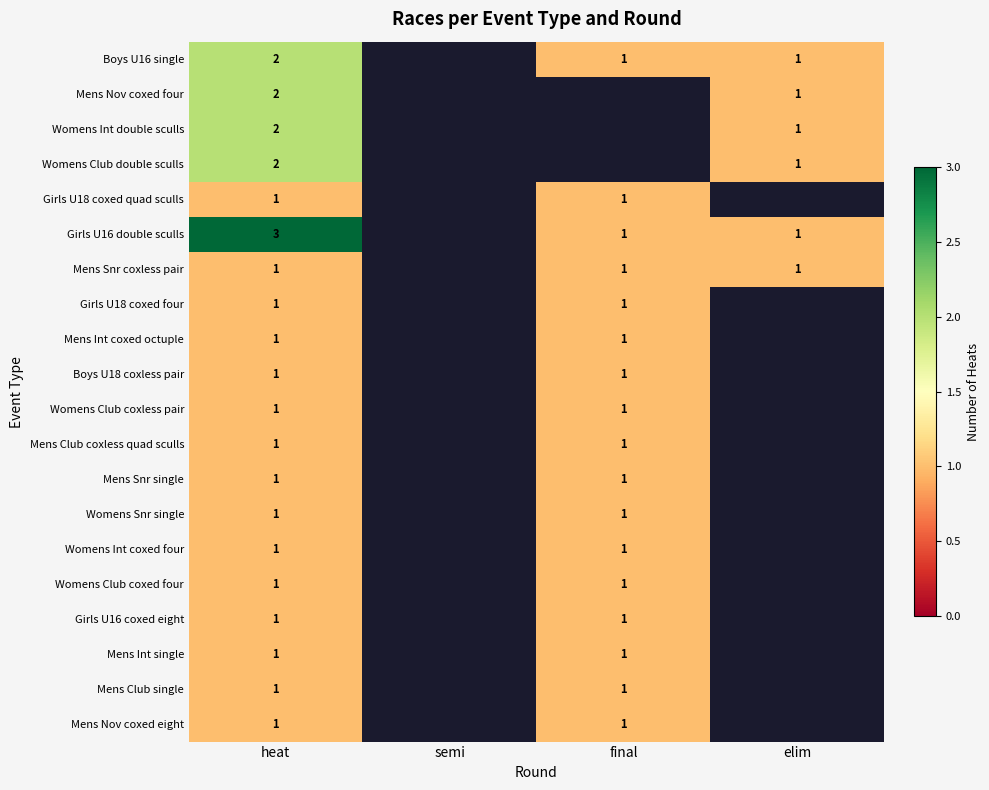

Count the number of data series in this chart.

20